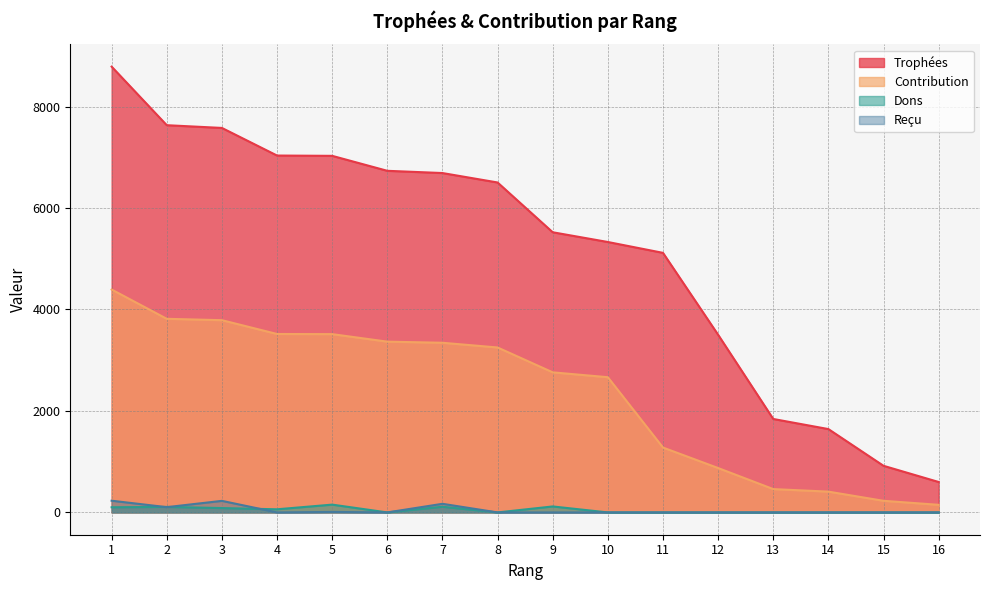

How many distinct data groups are displayed?

4